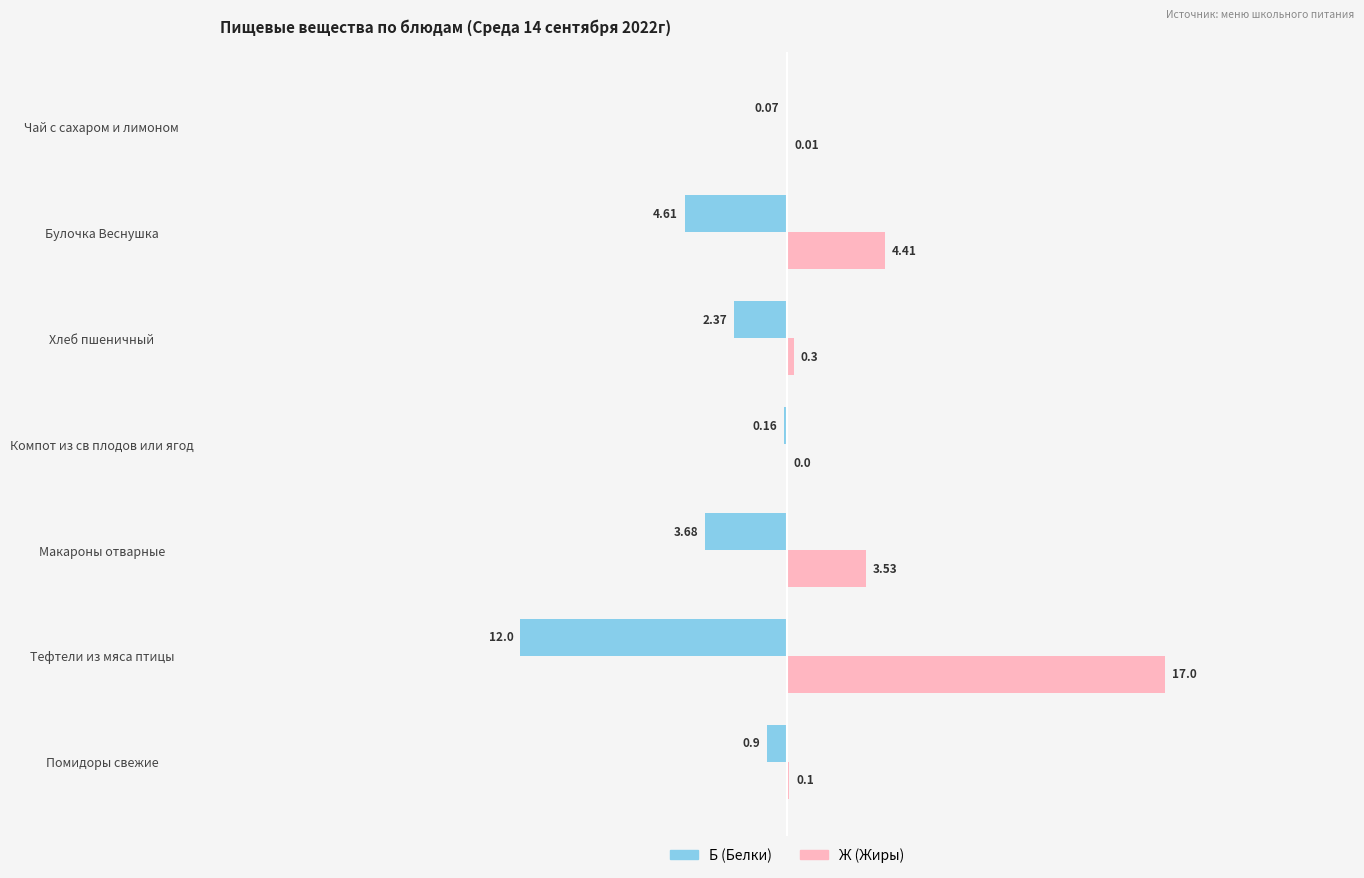

What is the sum of the Ж (Жиры) values at Булочка Веснушка and Хлеб пшеничный?

4.7